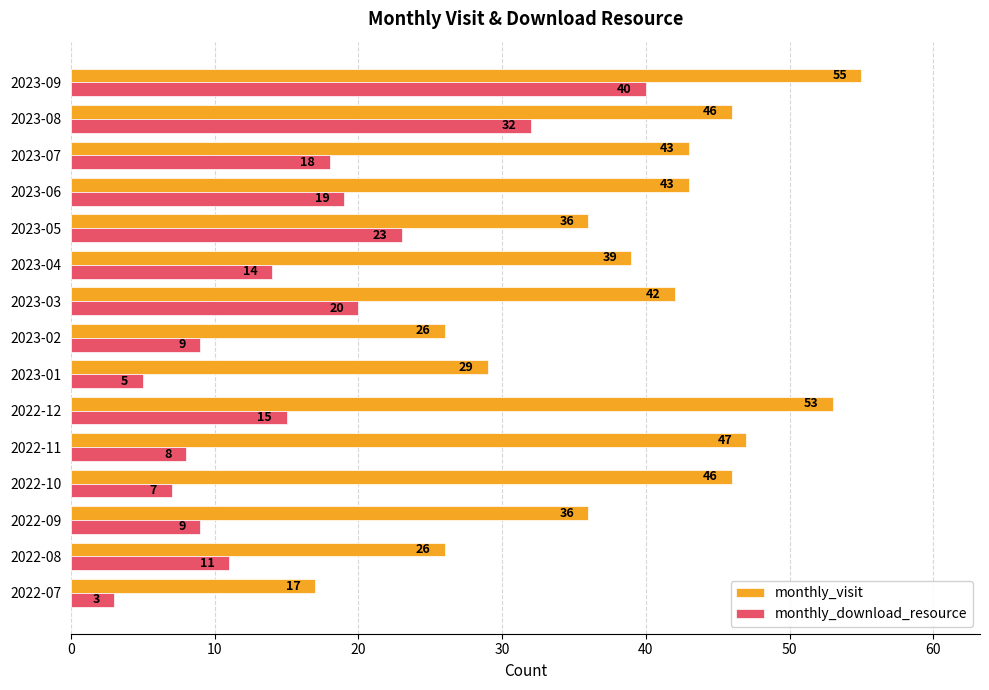

Which series has the largest range (max minus min)?

monthly_visit